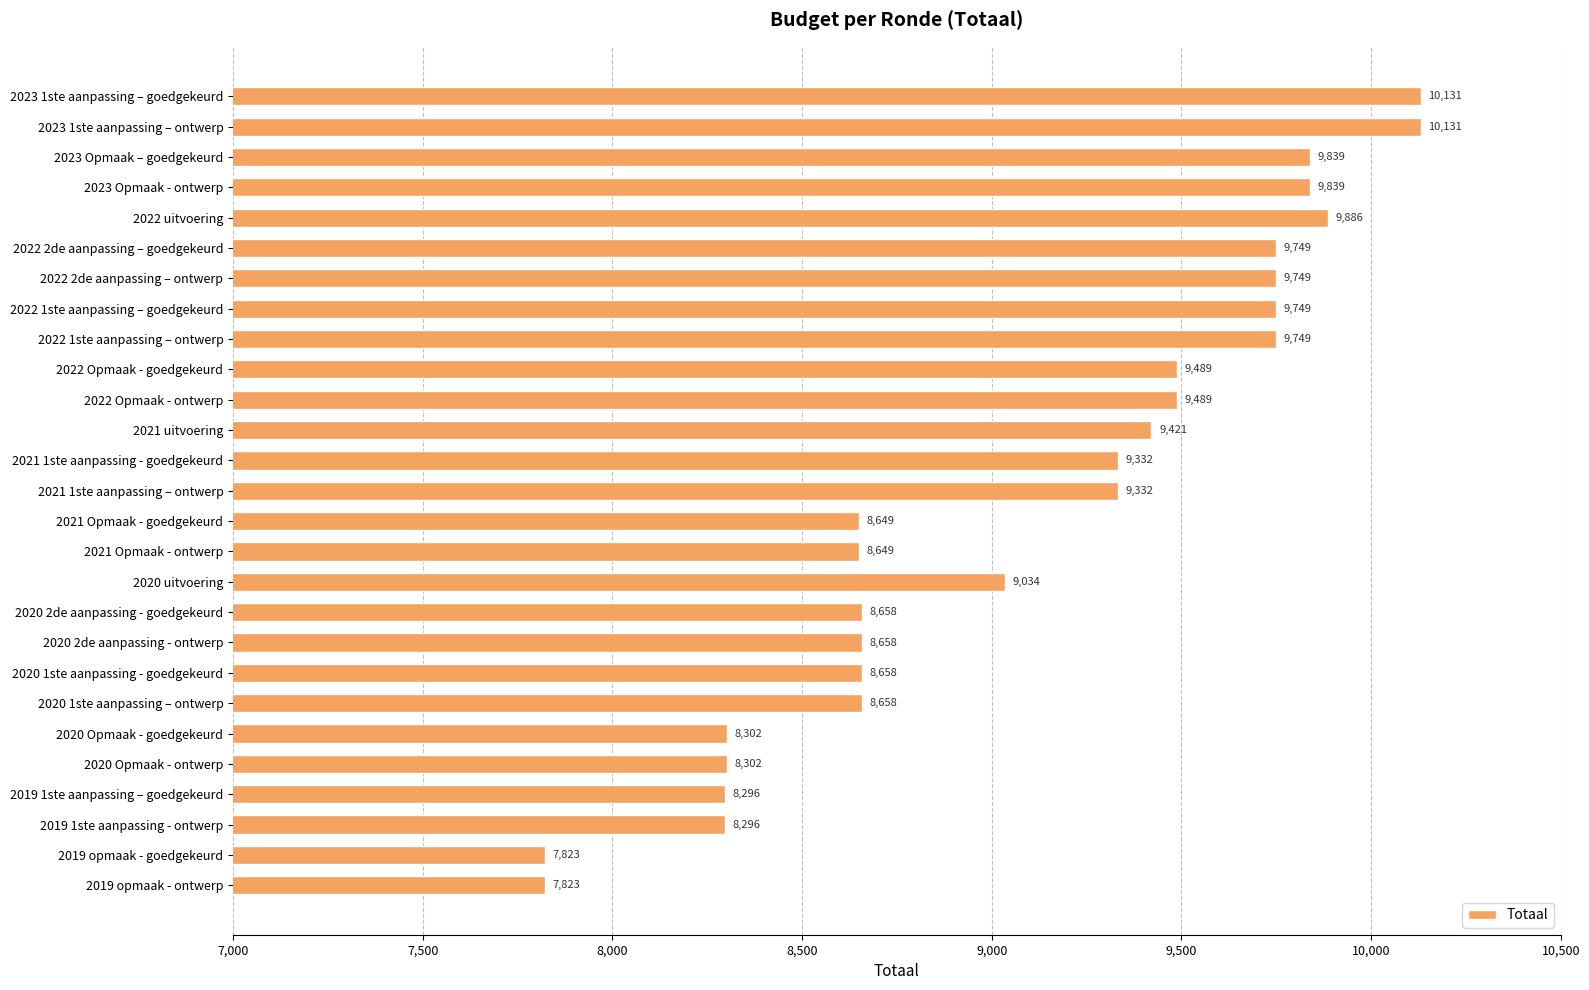

Is it true that the value at 2022 2de aanpassing – ontwerp is 15519?

False